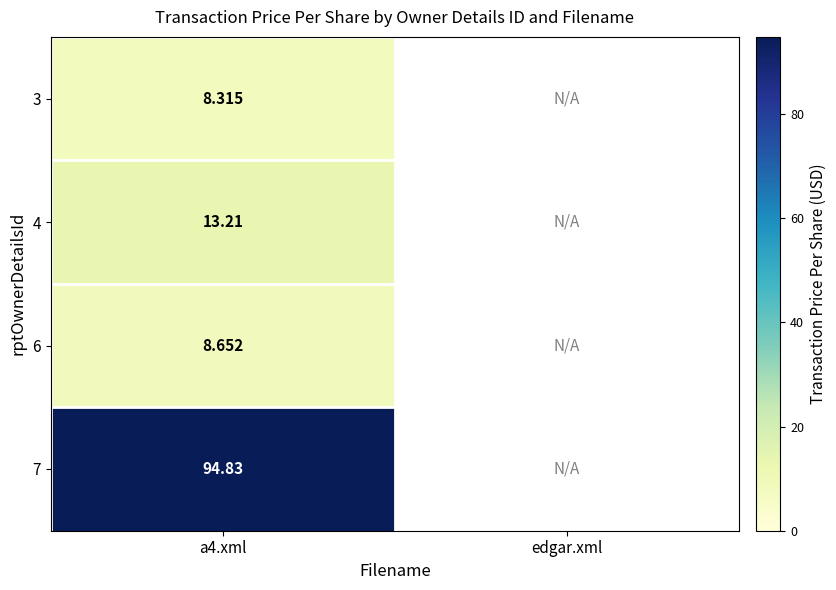

What is the minimum value shown in the chart?

8.3